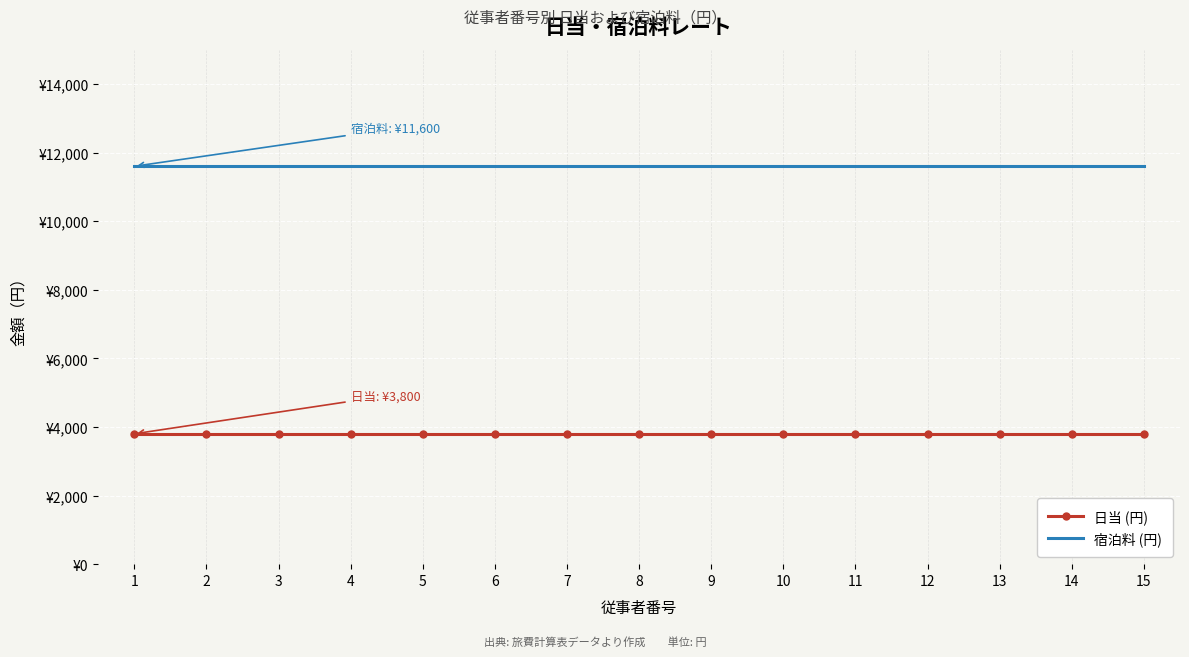

The 日当 (円) series shows 5485 at 10. True or false?

False